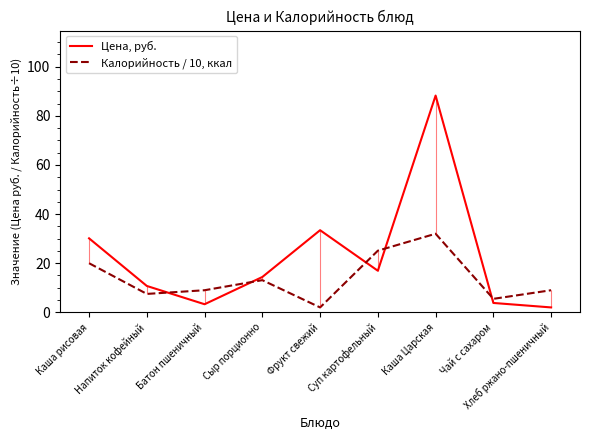

Which series has the largest total across all categories?

Цена, руб.